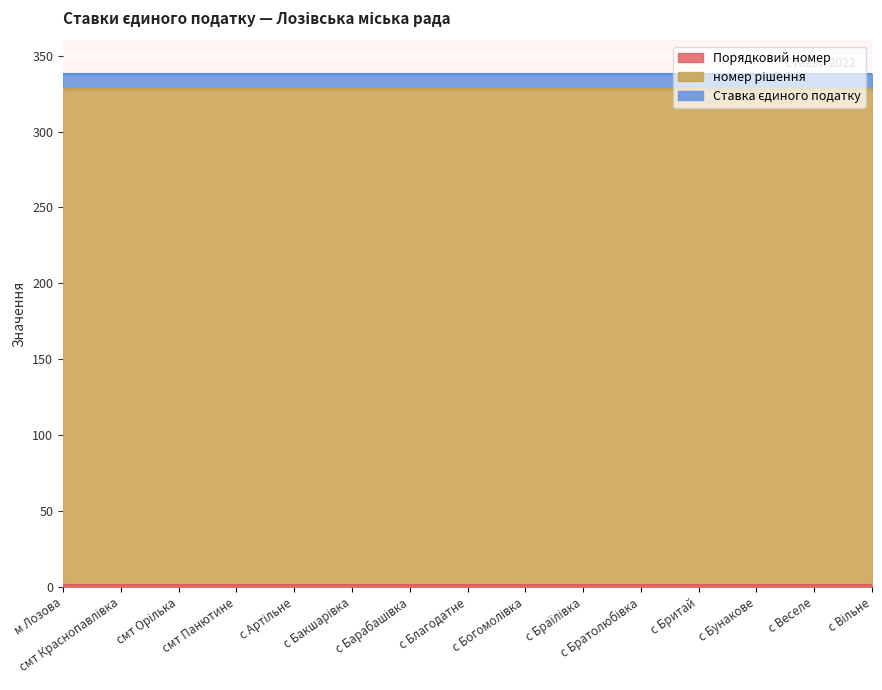

Which series has the largest total across all categories?

номер рішення